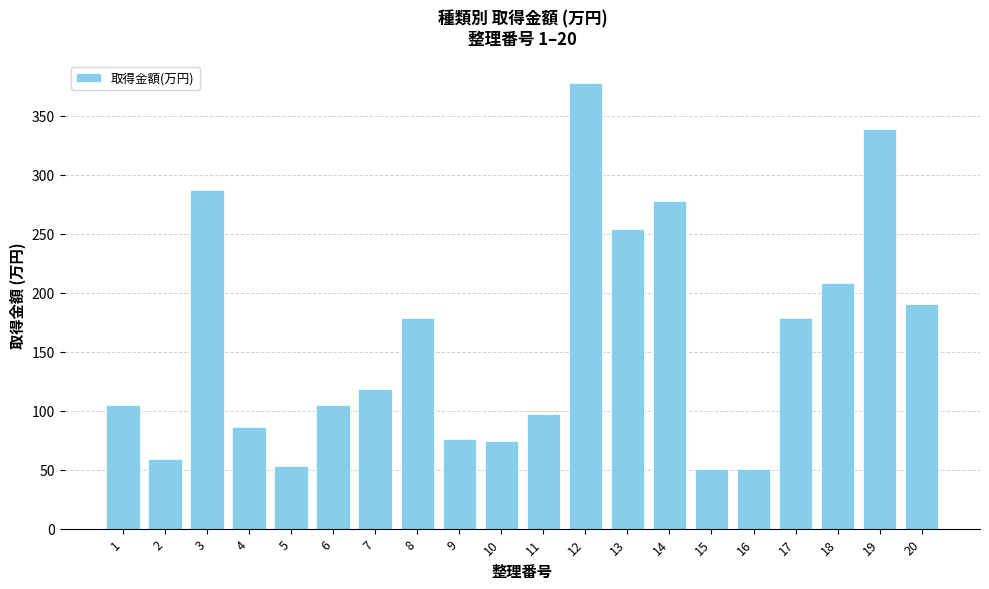

Approximately how many times larger is the value at 17 compared to 18?

0.9